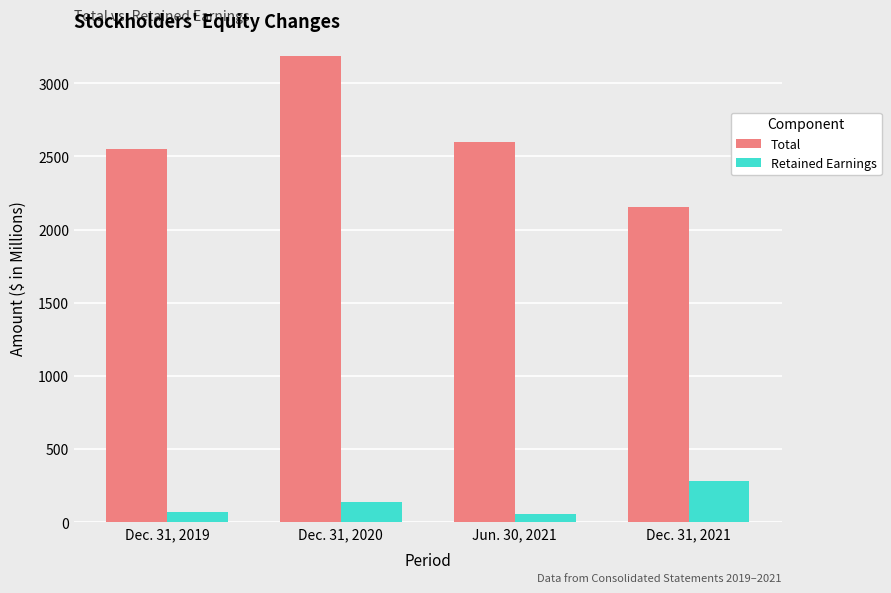

What is the difference between the Retained Earnings values at Dec. 31, 2020 and Jun. 30, 2021?

79